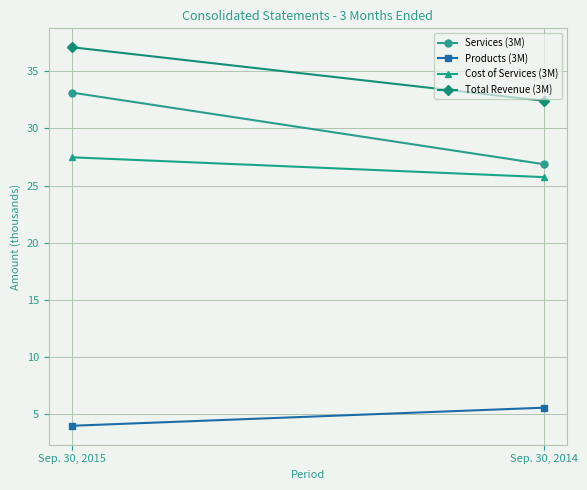

Is this an area chart (filled region under the line)?

No